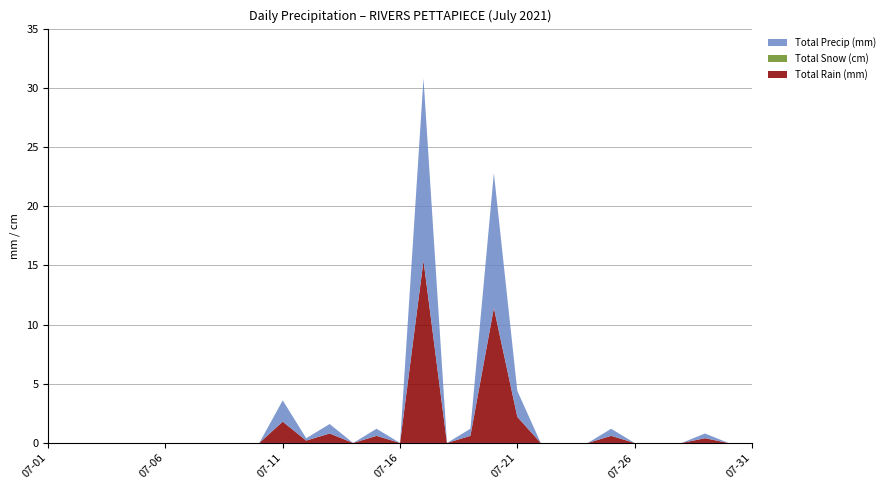

Does the chart have visible grid lines?

Yes